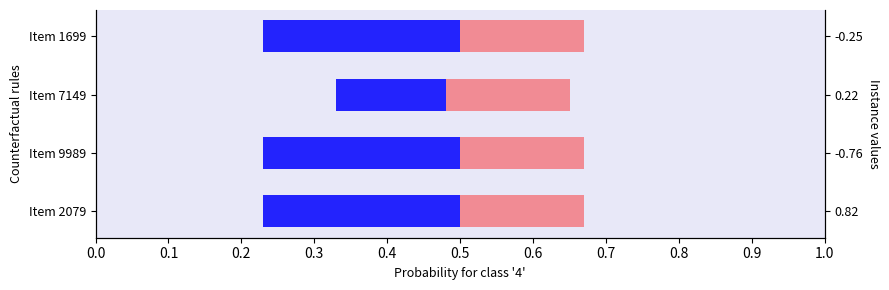

Read the Counterfactual (red) value at 0.1.

0.6